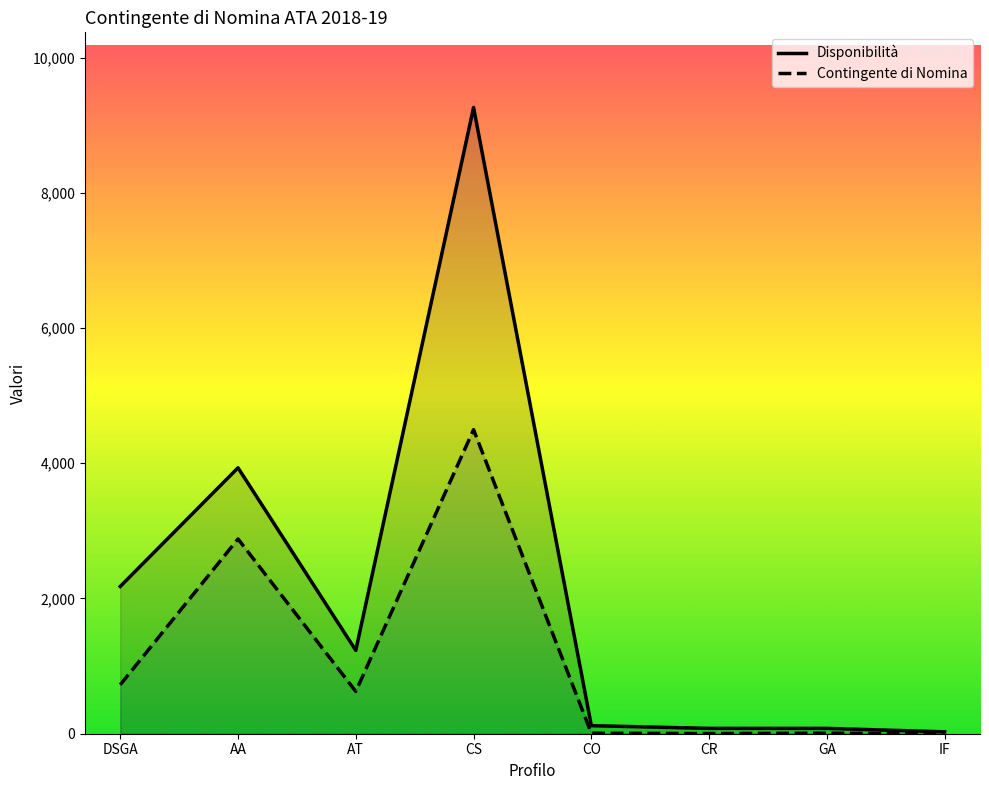

What is the highest value of the Contingente di Nomina series?

4497